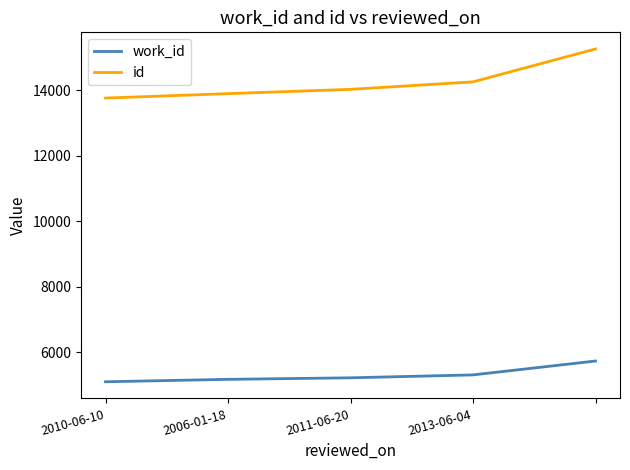

Reading right to left, list all the values displayed in this chart.

work_id: 5726	5302	5213	5166	5092
id: 15262	14257	14028	13897	13762